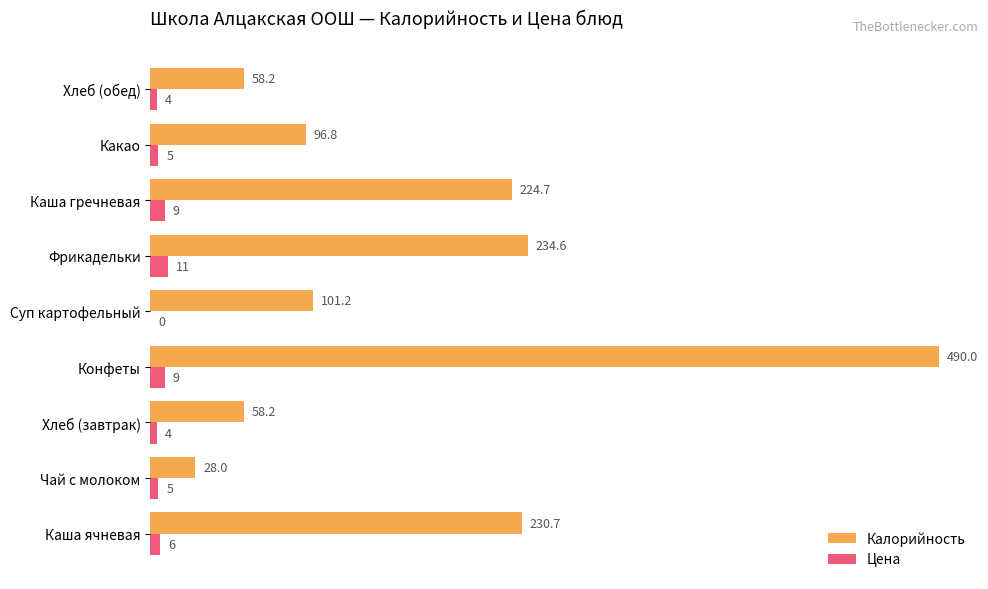

What is the sum of all Цена values?

53.0